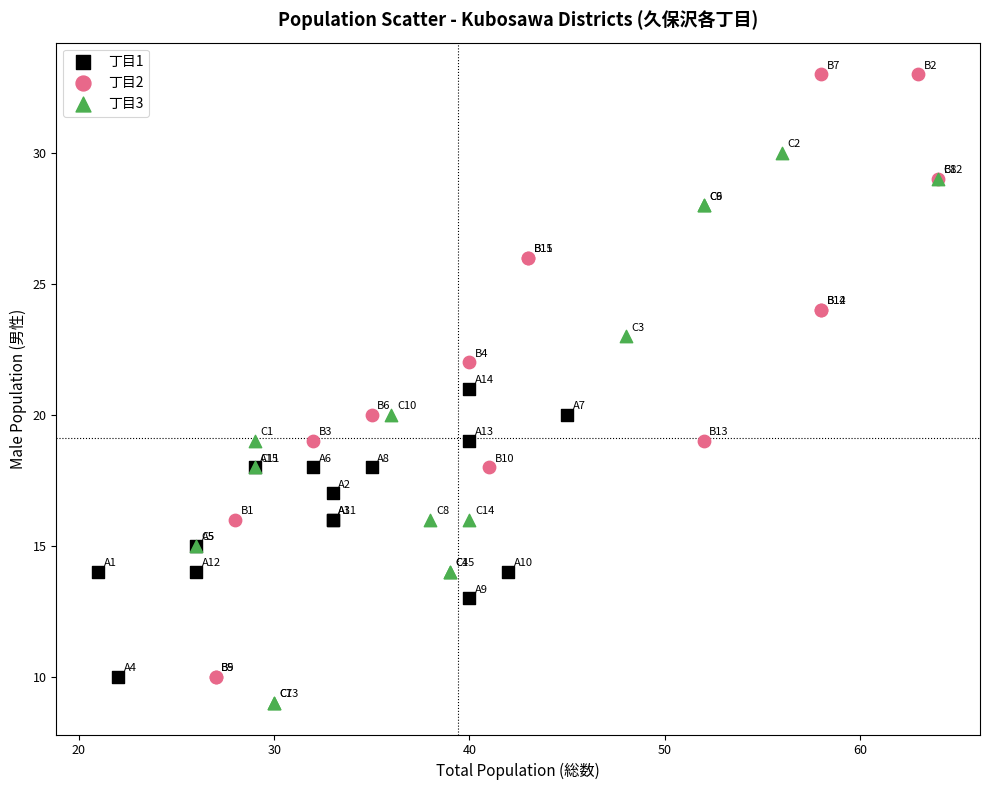

Which series contains the highest Y value?

丁目2